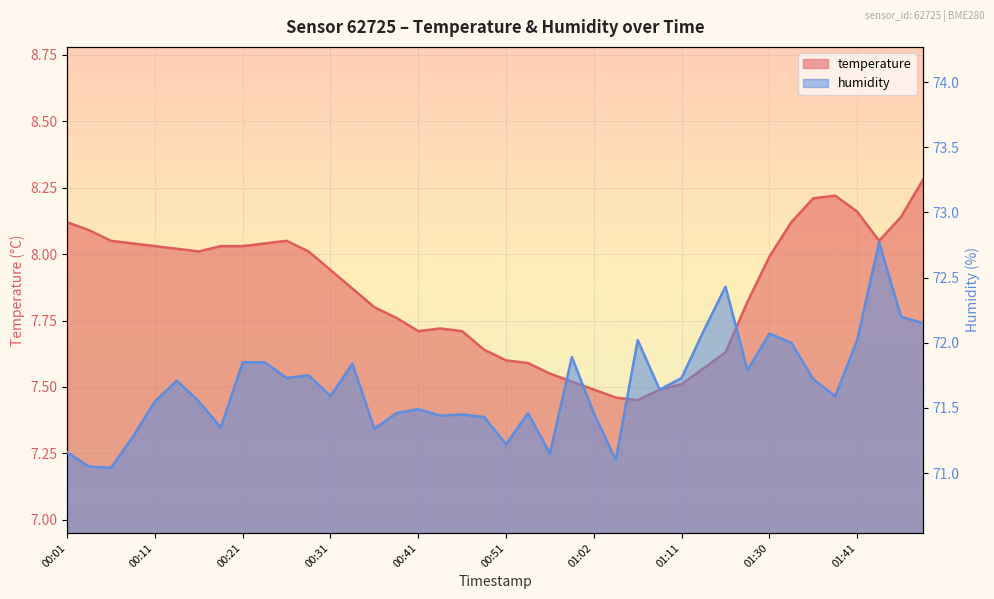

The value of humidity at 01:25 is 71.8. True or false?

True